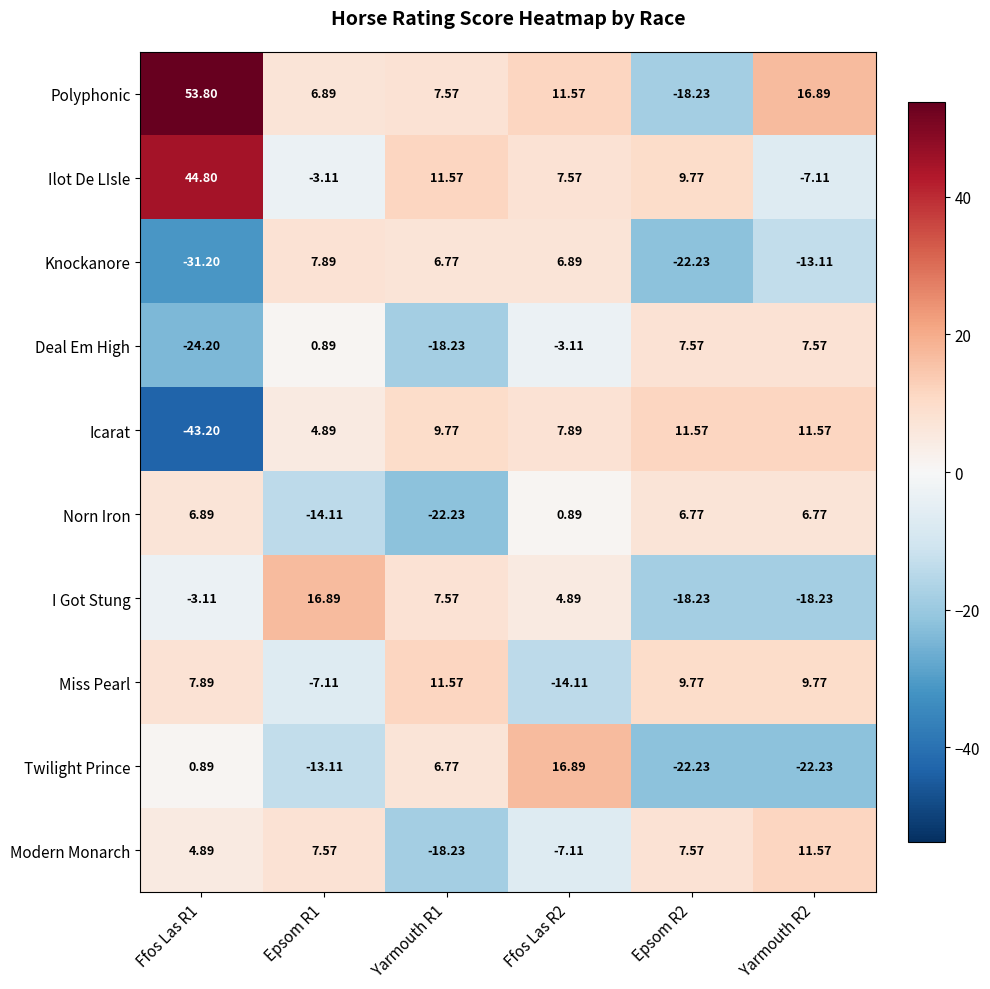

Rank the series at Ffos Las R1 from lowest to highest value.

Icarat, Knockanore, Deal Em High, I Got Stung, Twilight Prince, Modern Monarch, Norn Iron, Miss Pearl, Ilot De LIsle, Polyphonic